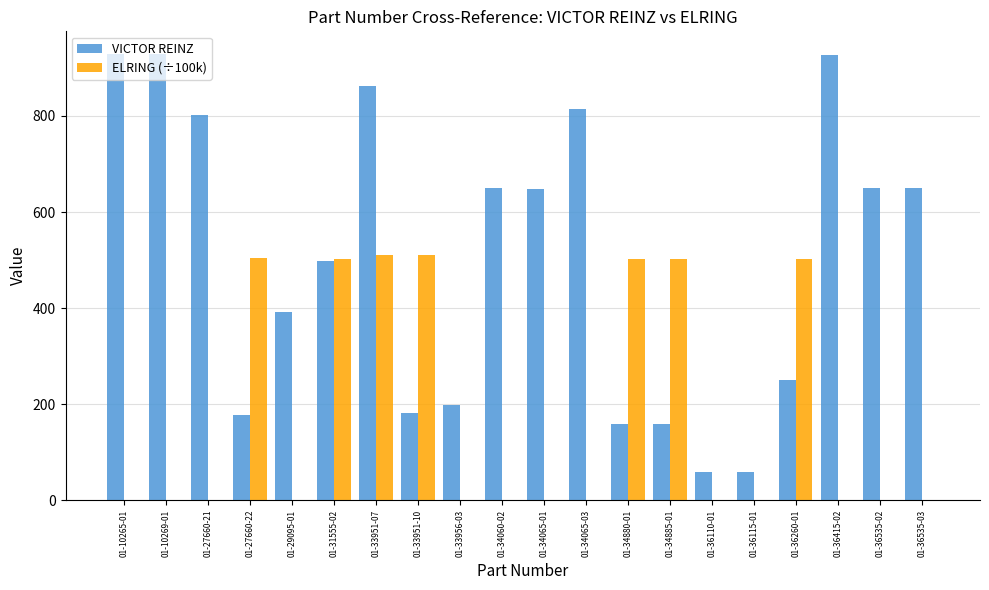

True or false: VICTOR REINZ has a value of 121.2 at 01-27660-22.

False